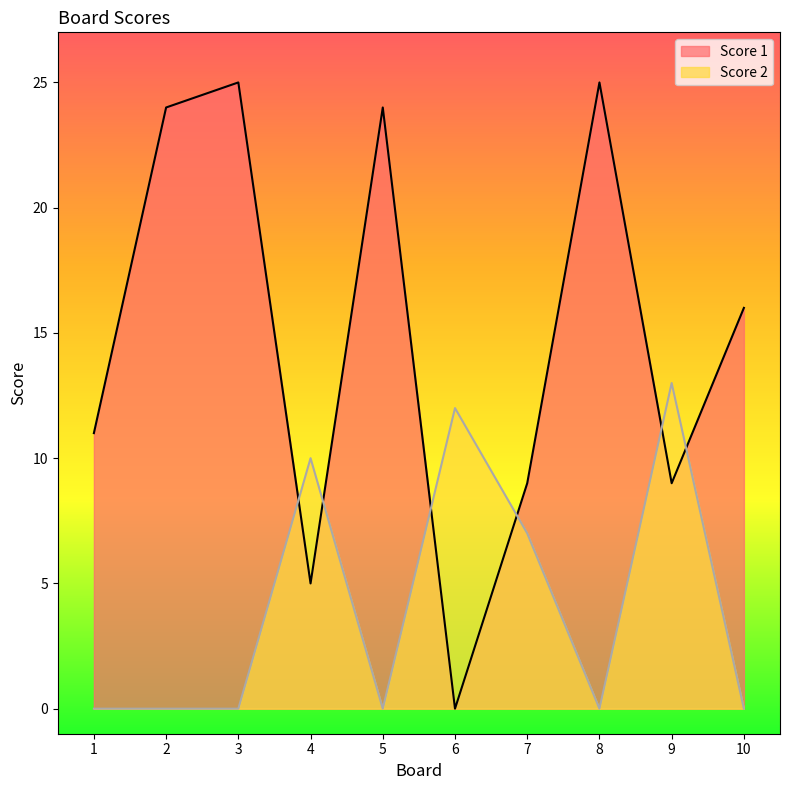

At which label is Score 2 closest to 6?

7